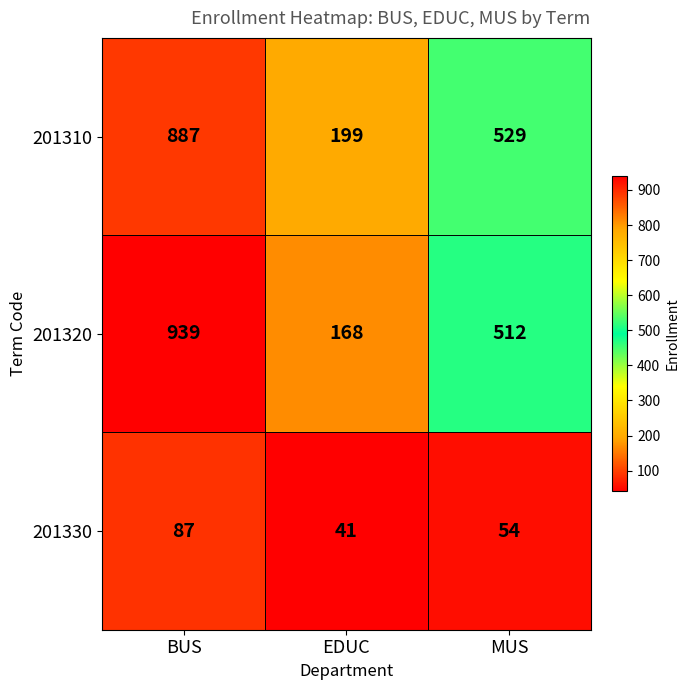

The 201310 series shows 199 at EDUC. True or false?

True